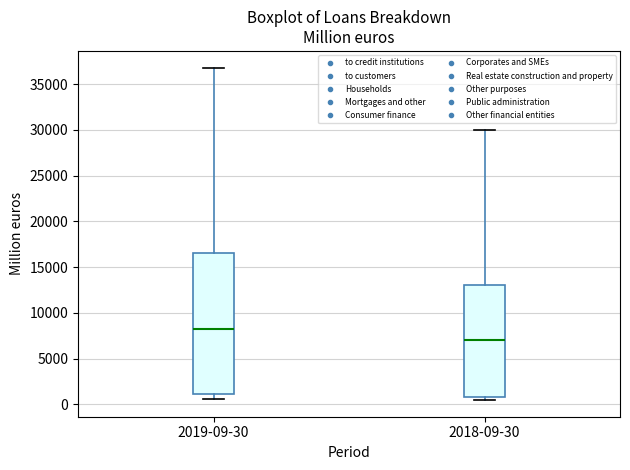

Reading left to right, read every box against the y-axis: the position of its median line, the range the box covers, and the ends of its whiskers. The values are not printed on the chart, so give them approximately, as read against the axis.

2019-09-30: median 8500, box 1000 to 16500, whiskers 500 to 37000
2018-09-30: median 7000, box 1000 to 13000, whiskers 500 to 30000